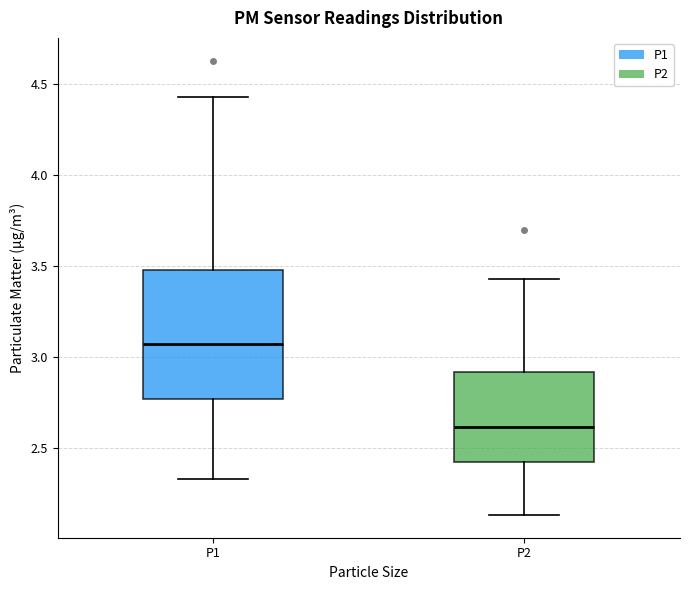

Reading left to right, transcribe this box plot: for each box, give where its median line is, the range the box spans, and where its two whiskers end, as read against the y-axis. The values are not printed on the chart, so give them approximately, as read against the axis.

P1: median 3.05, box 2.75 to 3.50, whiskers 2.35 to 4.45
P2: median 2.60, box 2.40 to 2.90, whiskers 2.15 to 3.45